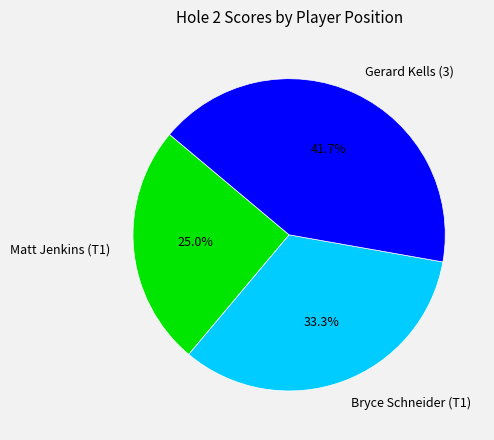

What is the total percentage of Matt Jenkins (T1) and Bryce Schneider (T1)?

58.3%